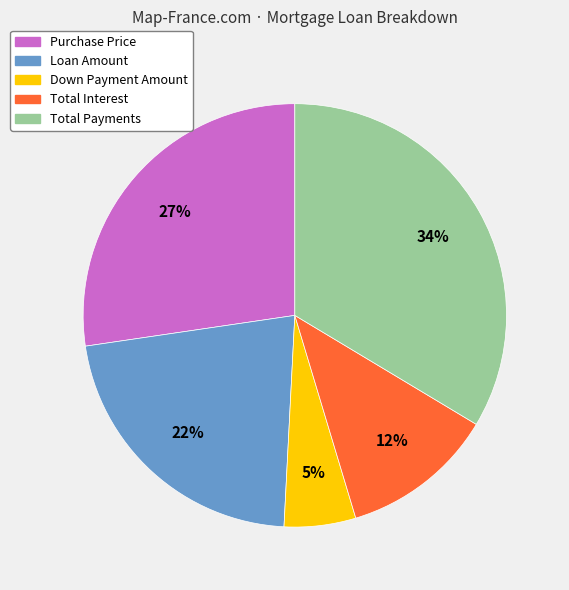

Combined, do Purchase Price and Total Interest account for over 50%?

No